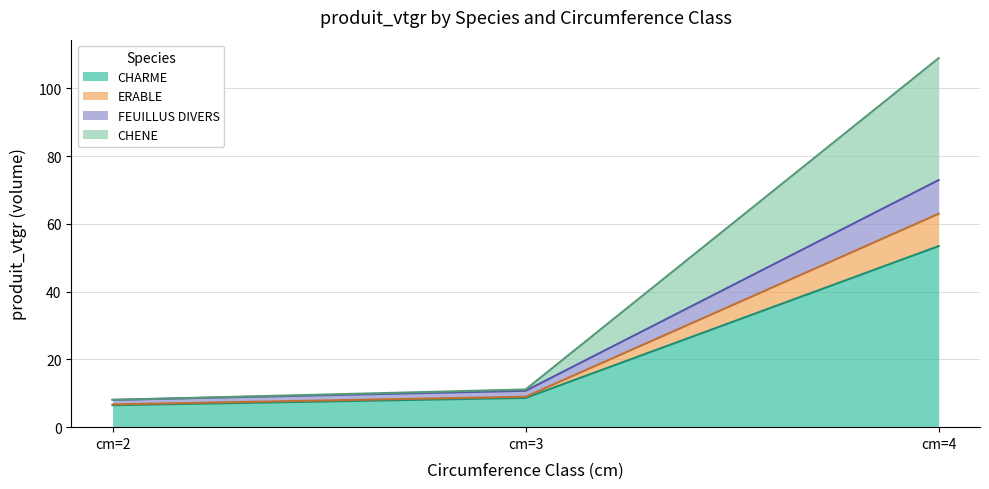

At which category is the sum across all series the highest?

cm=4